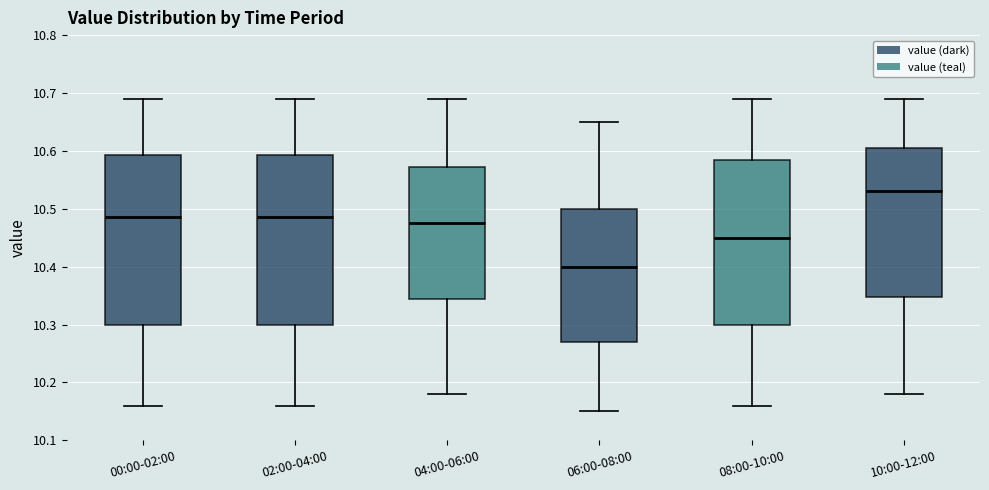

Which box has the highest median line?

10:00-12:00